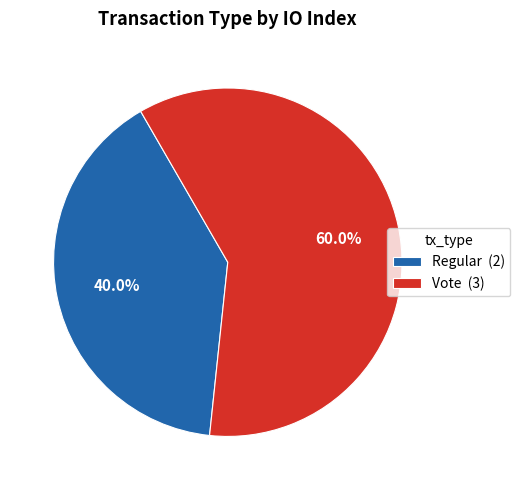

To the nearest percent, what is the average slice percentage?

50%